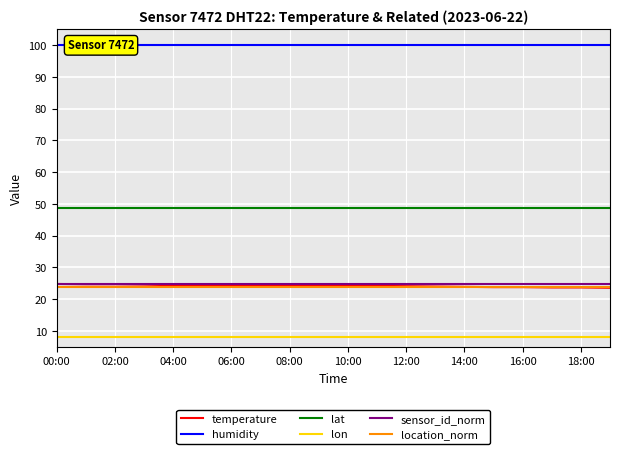

True or false: sensor_id_norm and humidity cross at least once.

False